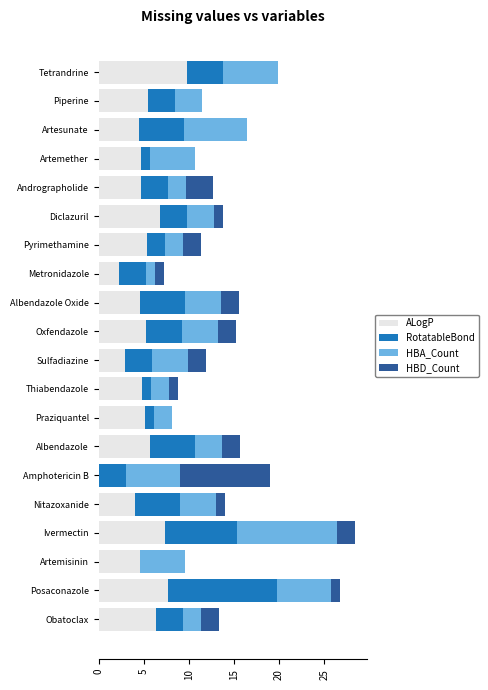

What value does the ALogP series have at Artesunate?

4.5